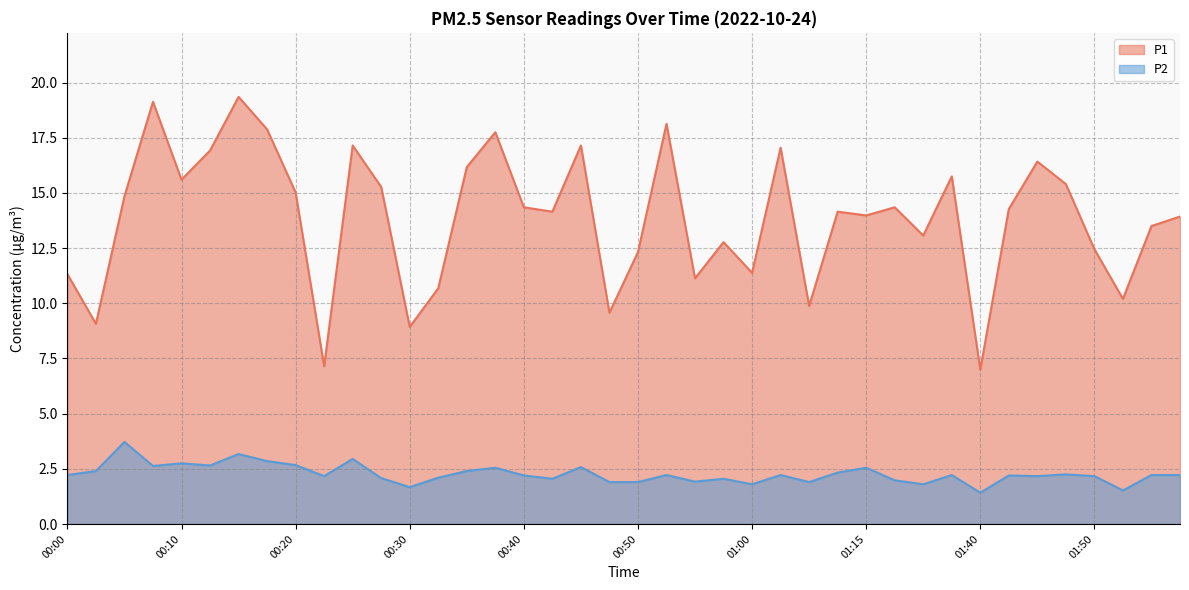

List the series in order of their peak value, highest first.

P1, P2